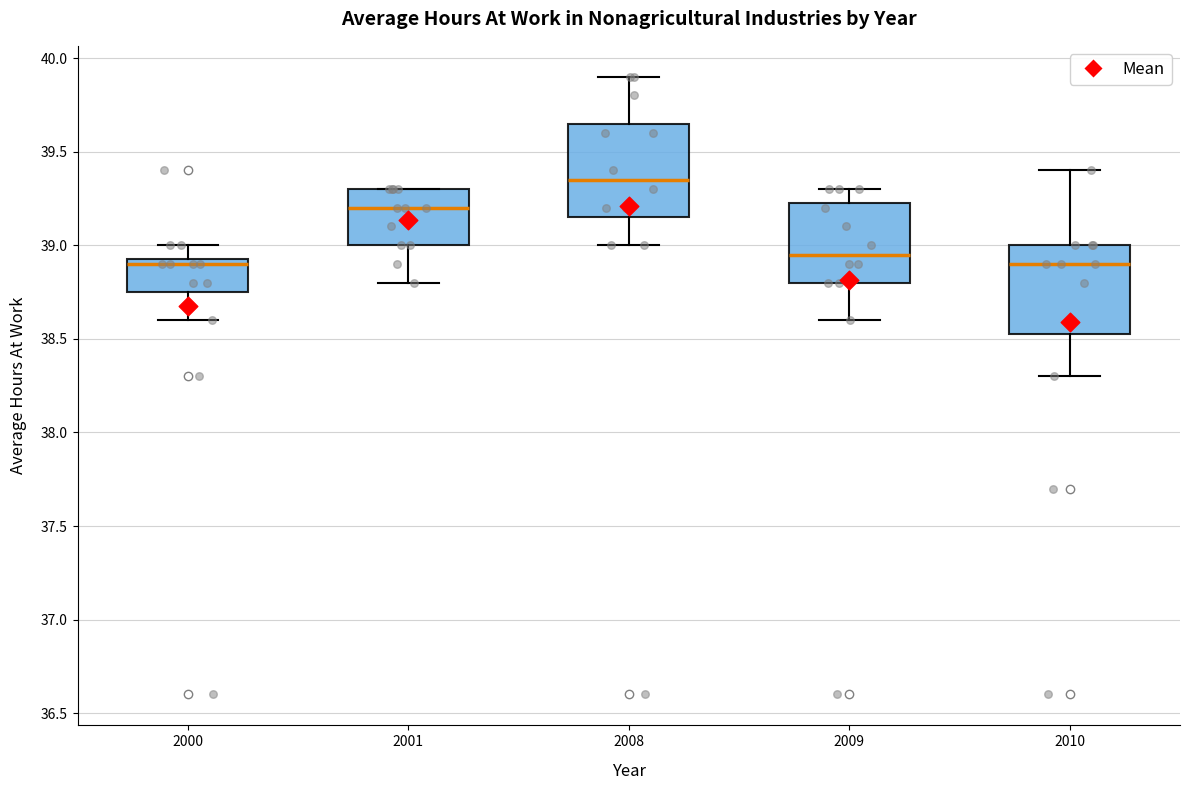

Which box's median line is the highest?

2008